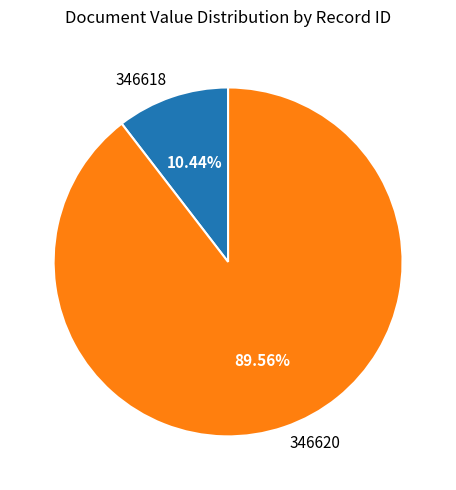

To the nearest percent, what is the difference between the largest and smallest slice percentages?

79%